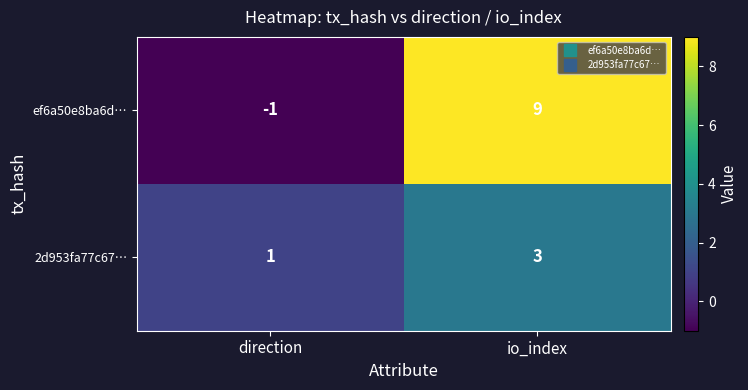

The 2d953fa77c67… series shows 3 at io_index. True or false?

True